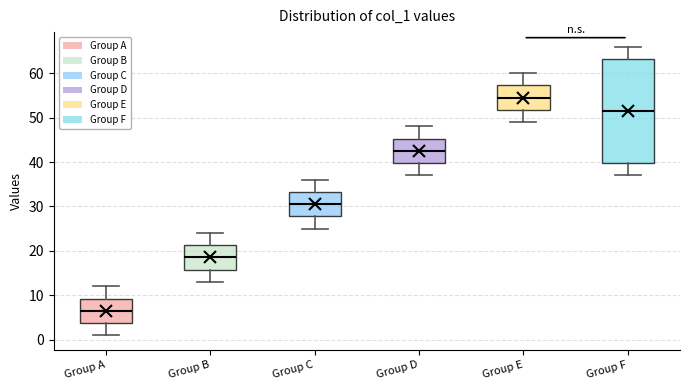

Reading left to right, transcribe this box plot: for each box, give where its median line is, the range the box spans, and where its two whiskers end, as read against the y-axis. The values are not printed on the chart, so give them approximately, as read against the axis.

Group A: median 7, box 4 to 9, whiskers 1 to 12
Group B: median 19, box 16 to 21, whiskers 13 to 24
Group C: median 31, box 28 to 33, whiskers 25 to 36
Group D: median 43, box 40 to 45, whiskers 37 to 48
Group E: median 55, box 52 to 57, whiskers 49 to 60
Group F: median 52, box 40 to 63, whiskers 37 to 66